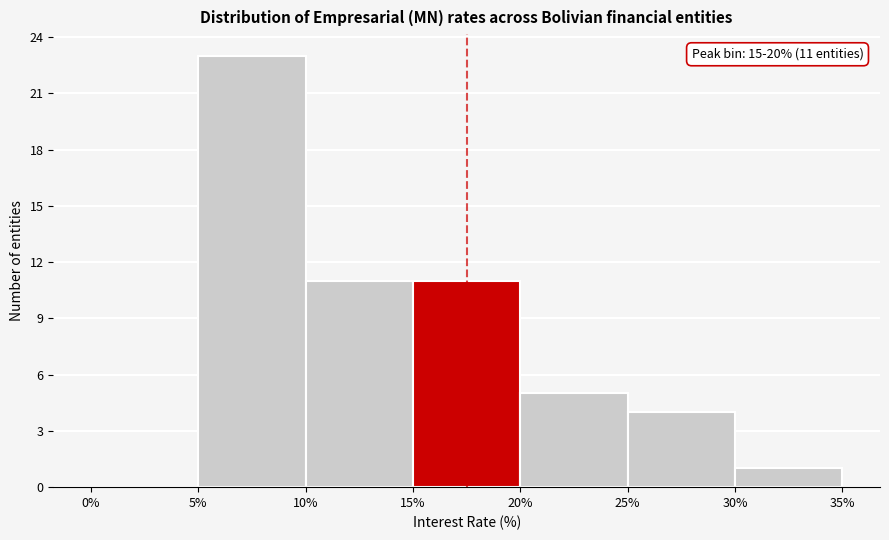

Which range on the x-axis has the tallest bar?

5% to 10%